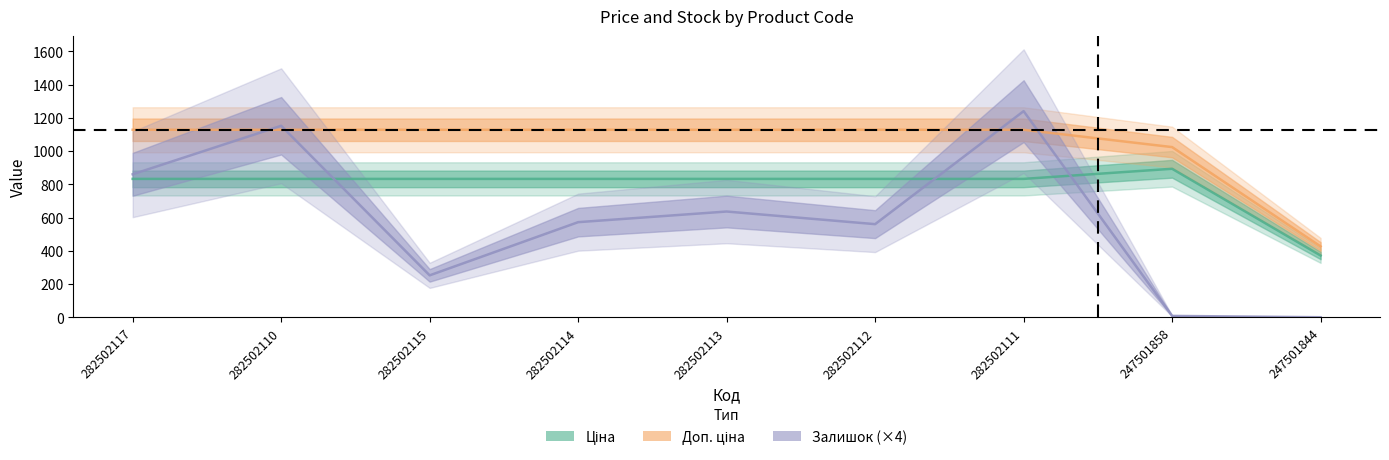

Reading left to right, extract all data points from this chart.

Ціна: 282502117=832.4	282502110=832.4	282502115=832.4	282502114=832.4	282502113=832.4	282502112=832.4	282502111=832.4	247501858=893.3	247501844=371.3
Доп. ціна: 282502117=1128.0	282502110=1128.0	282502115=1128.0	282502114=1128.0	282502113=1128.0	282502112=1128.0	282502111=1128.0	247501858=1023.7	247501844=426.0
Залишок (×4): 282502117=860.0	282502110=1152.0	282502115=252.0	282502114=572.0	282502113=636.0	282502112=560.0	282502111=1240.0	247501858=8.0	247501844=0.0